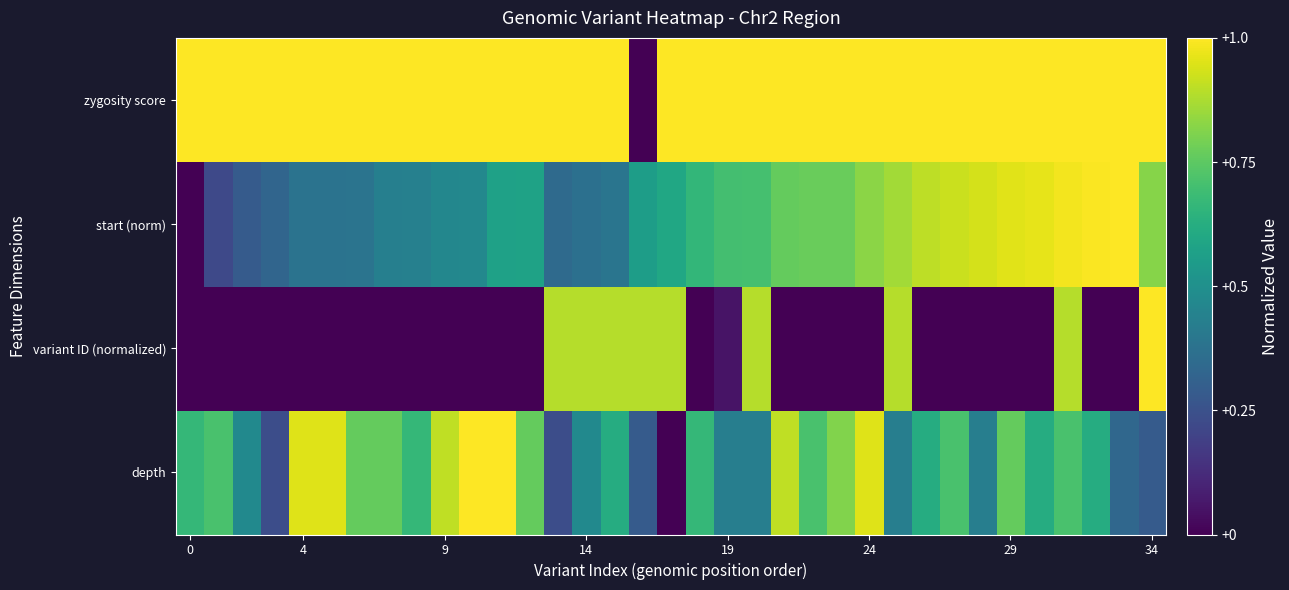

List the series in order of their peak value, highest first.

depth, variant ID (normalized), start (norm), zygosity score